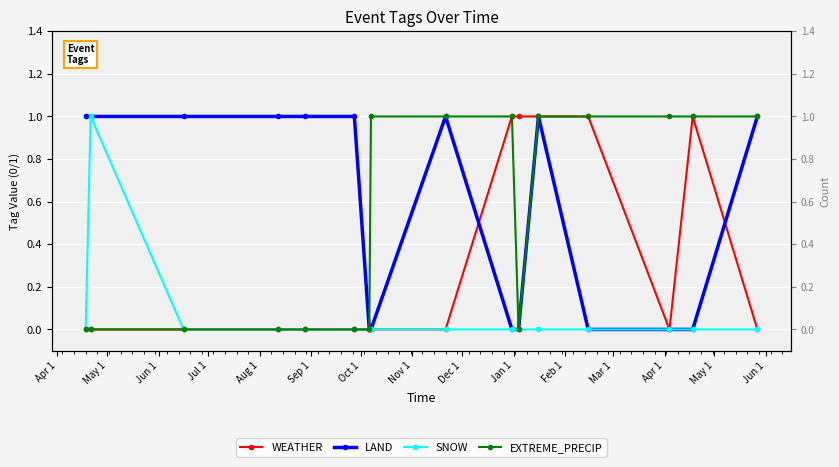

Where is the first local maximum for SNOW?

May 1